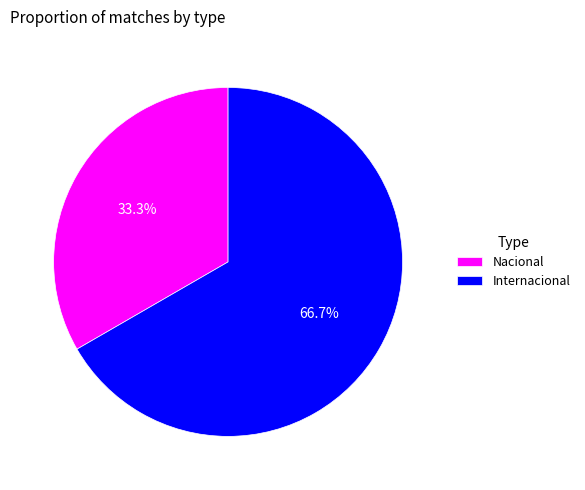

Is Nacional the majority of the pie?

No